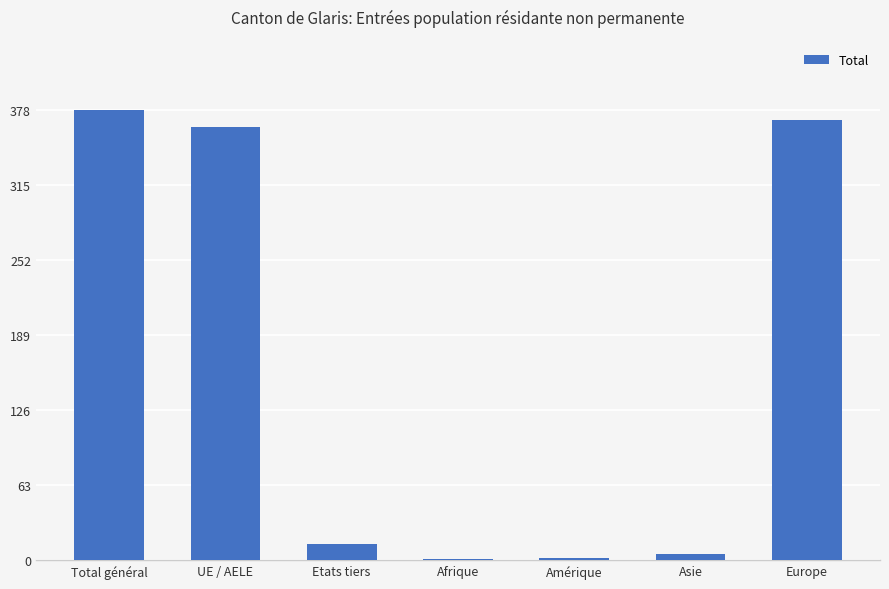

What is the greatest value displayed?

378